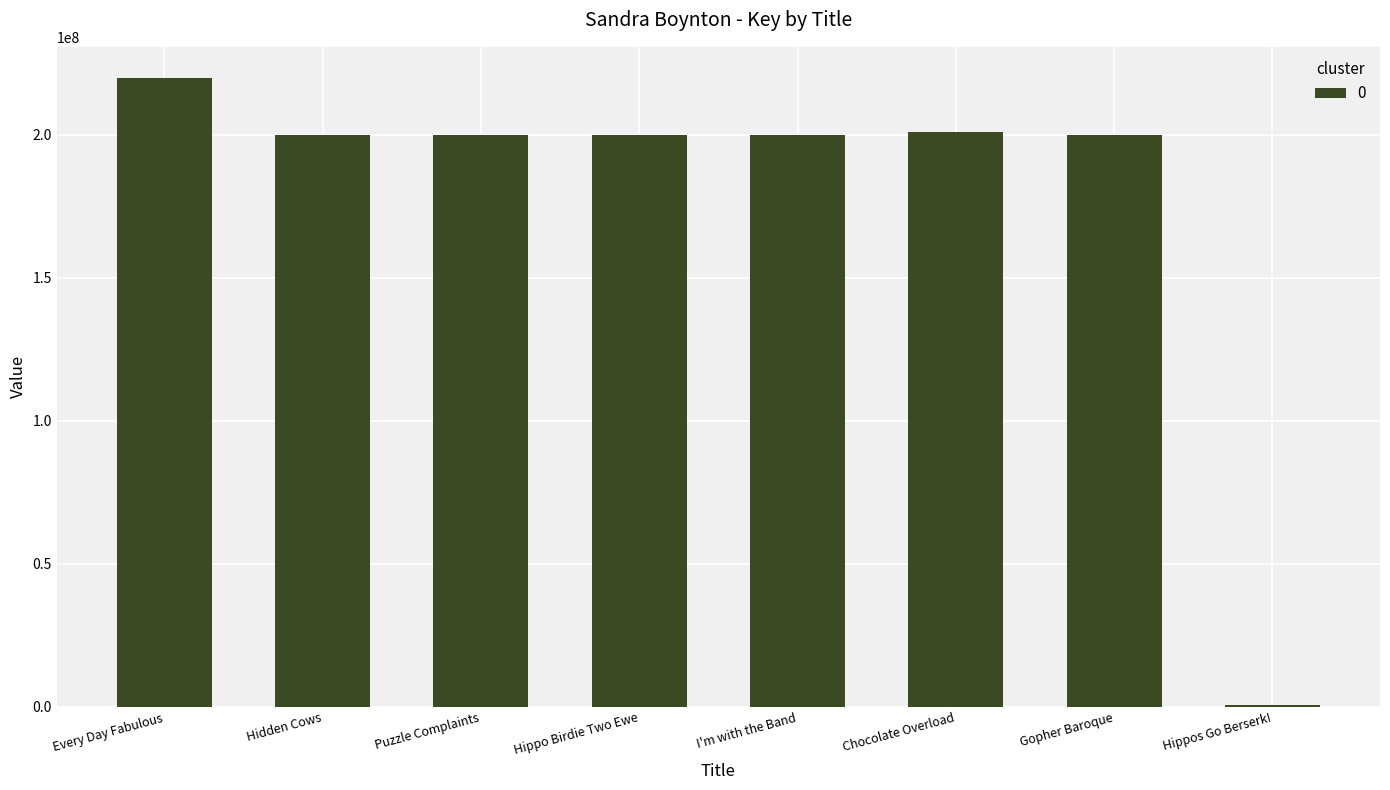

What is the change in value from Every Day Fabulous to Puzzle Complaints?

-19917468